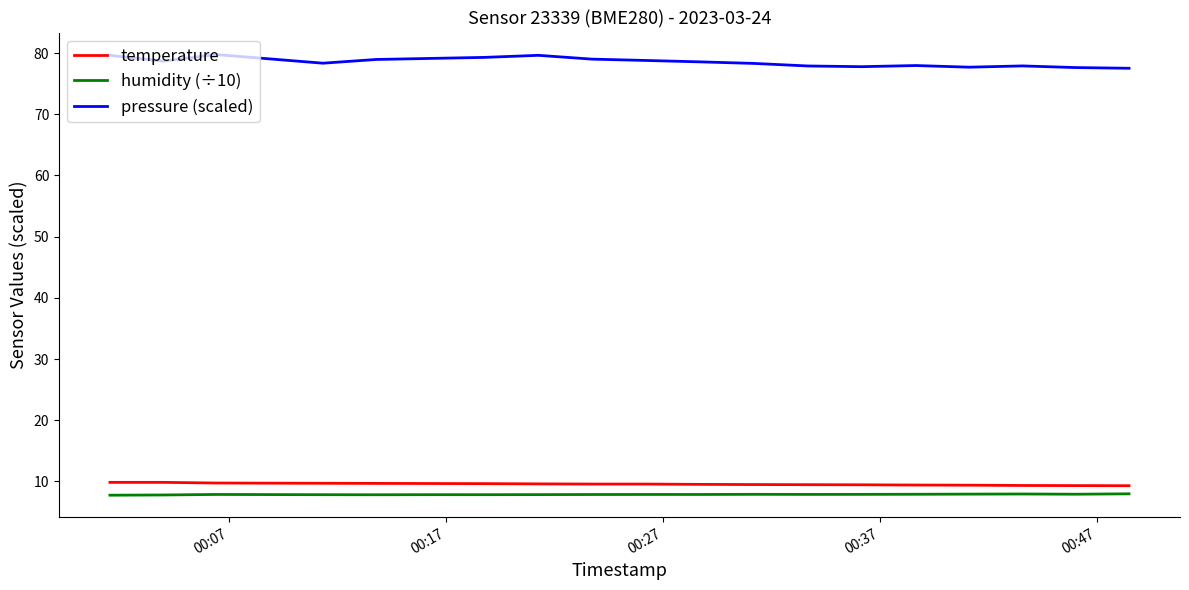

How many lines are shown in the chart?

3